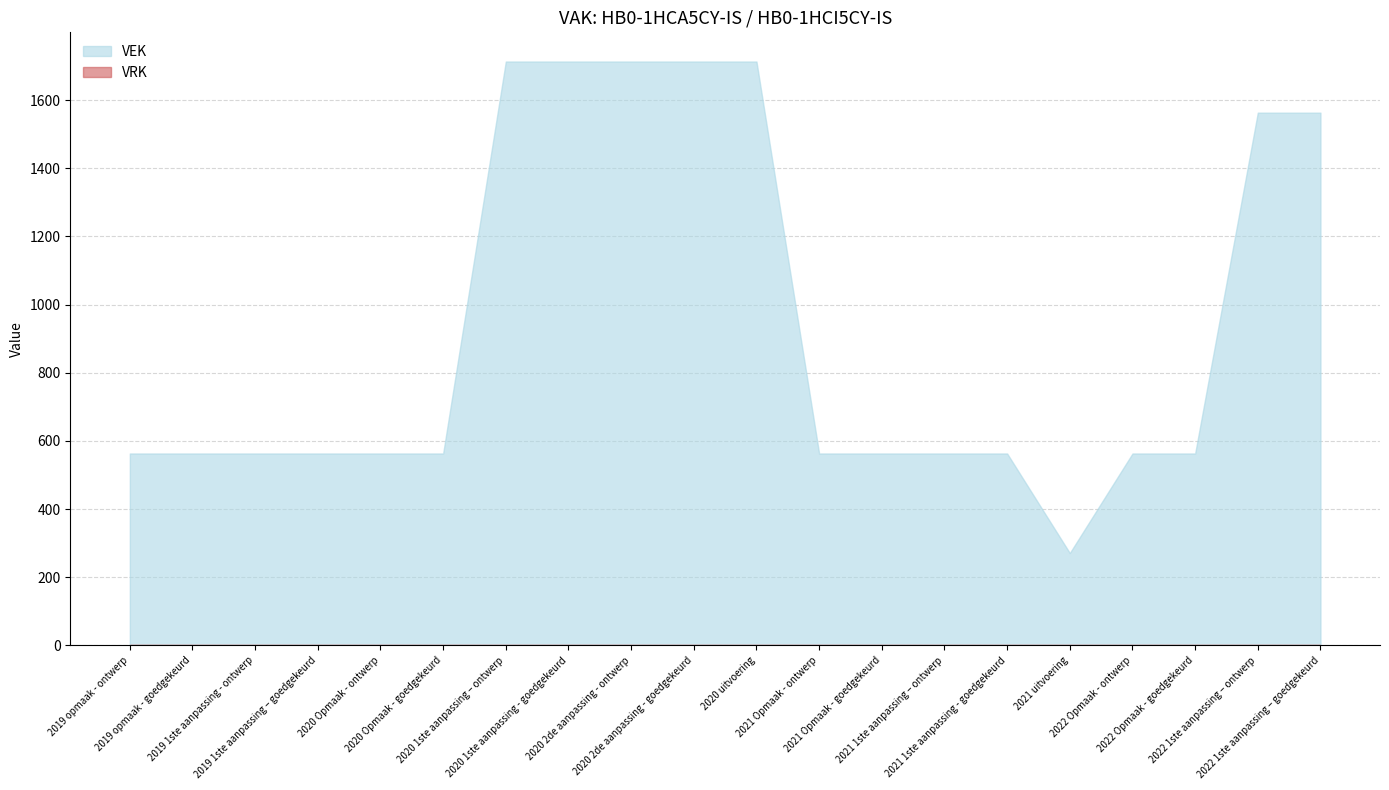

At how many categories does at least one series exceed 935?

7